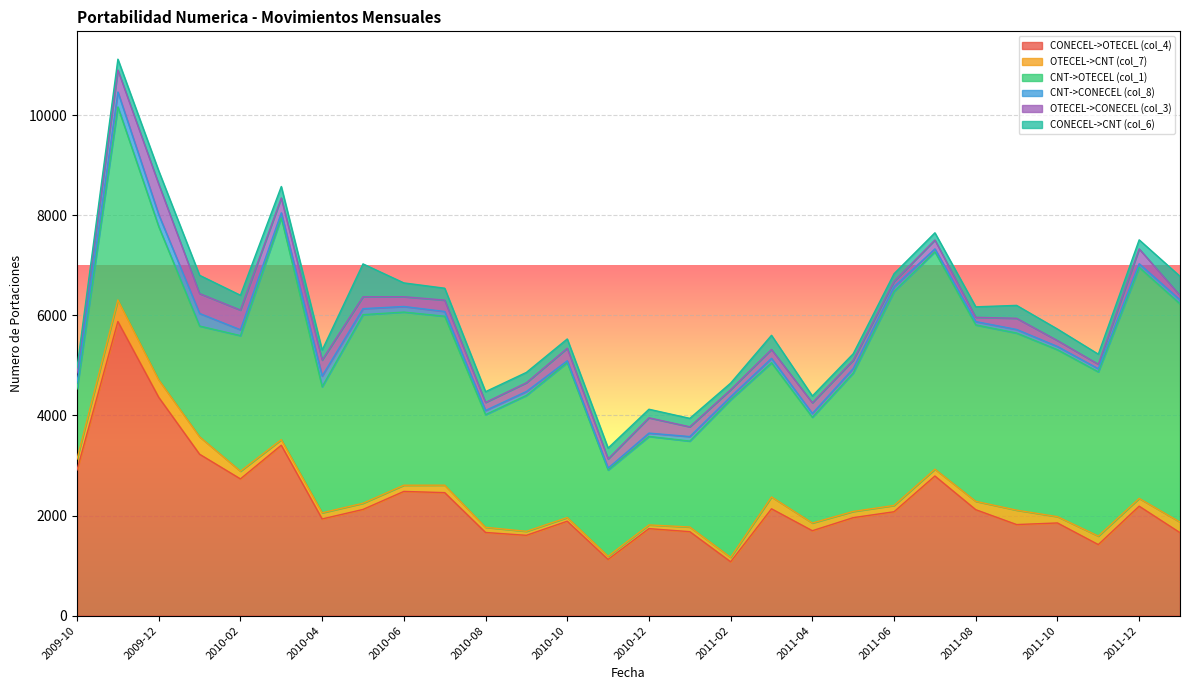

How many data points in OTECEL->CNT (col_7) are less than 136?

14